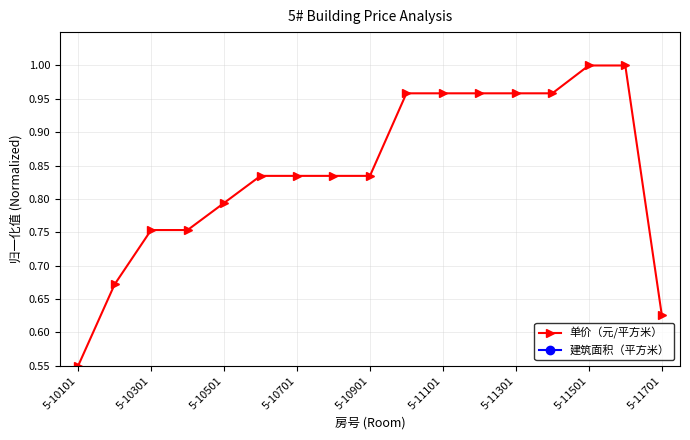

What is the lowest value of the 单价（元/平方米） series?

0.6